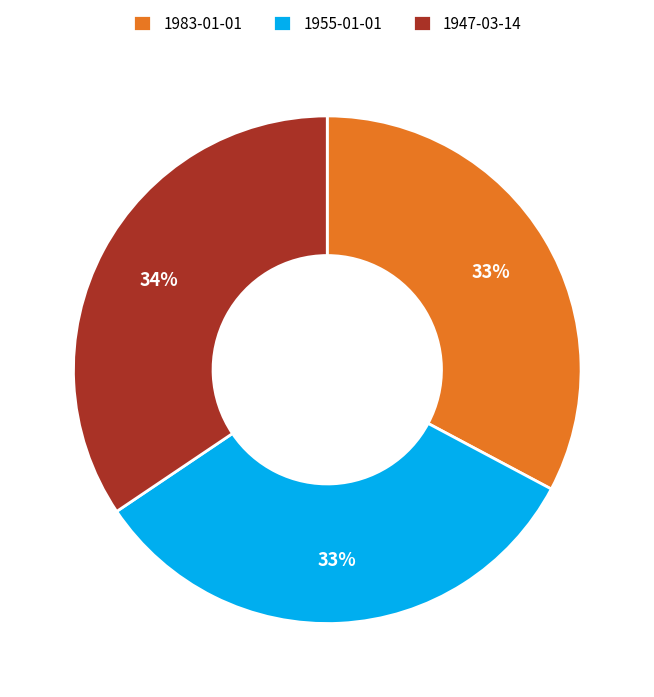

What is the ratio of the value at 1955-01-01 to the value at 1983-01-01?

1.0